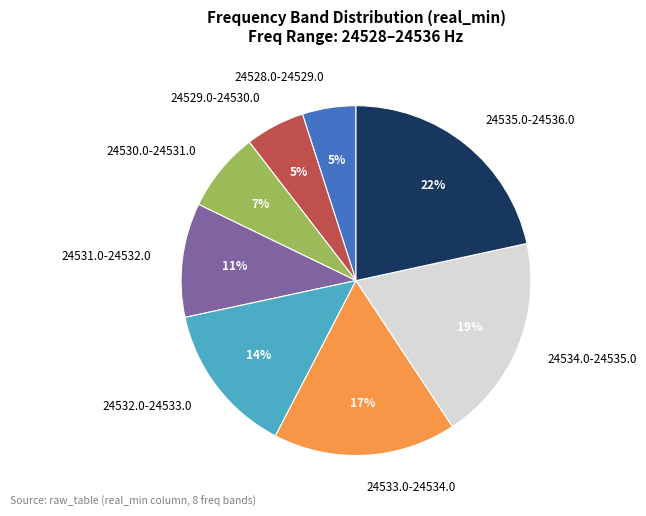

Is the sum of 24534.0-24535.0 and 24529.0-24530.0 greater than half?

No